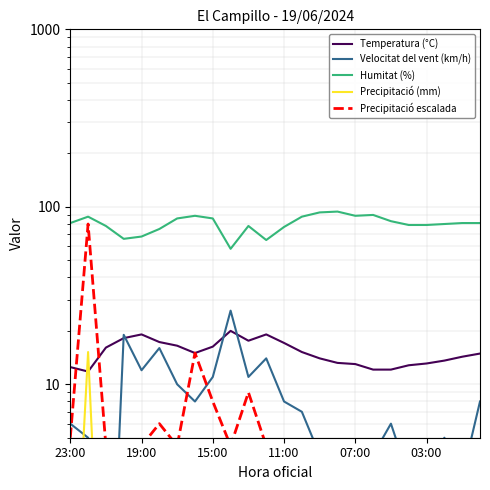

What is the minimum value for Humitat (%)?

58.0